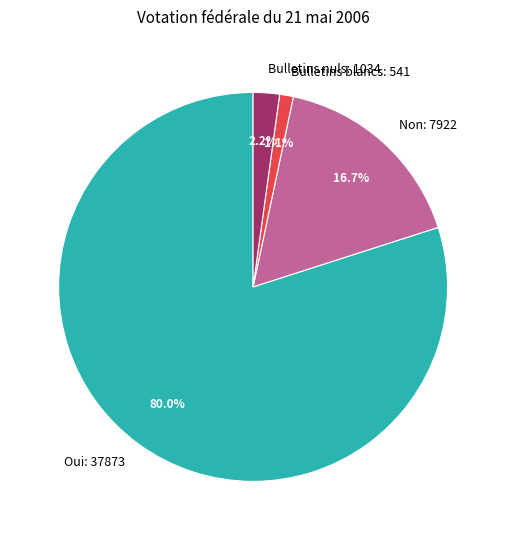

To the nearest percent, what is the average slice percentage?

25%